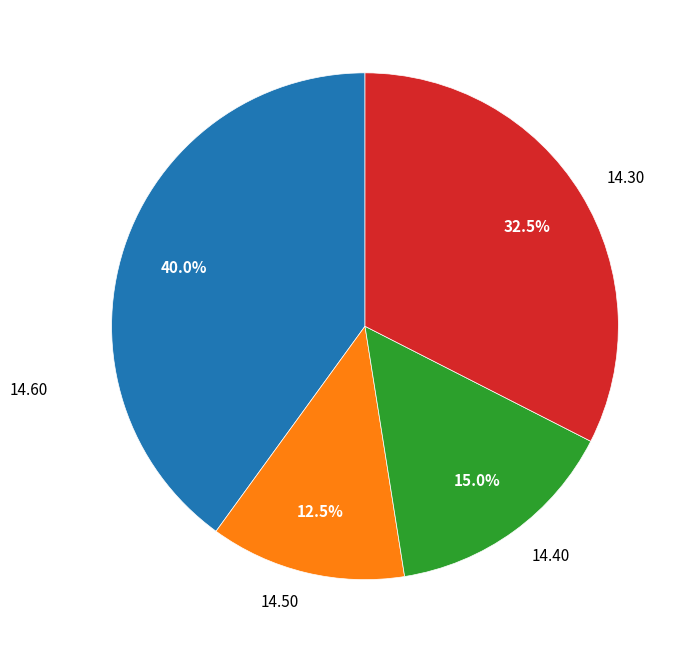

Which category has the biggest portion of the pie?

14.60